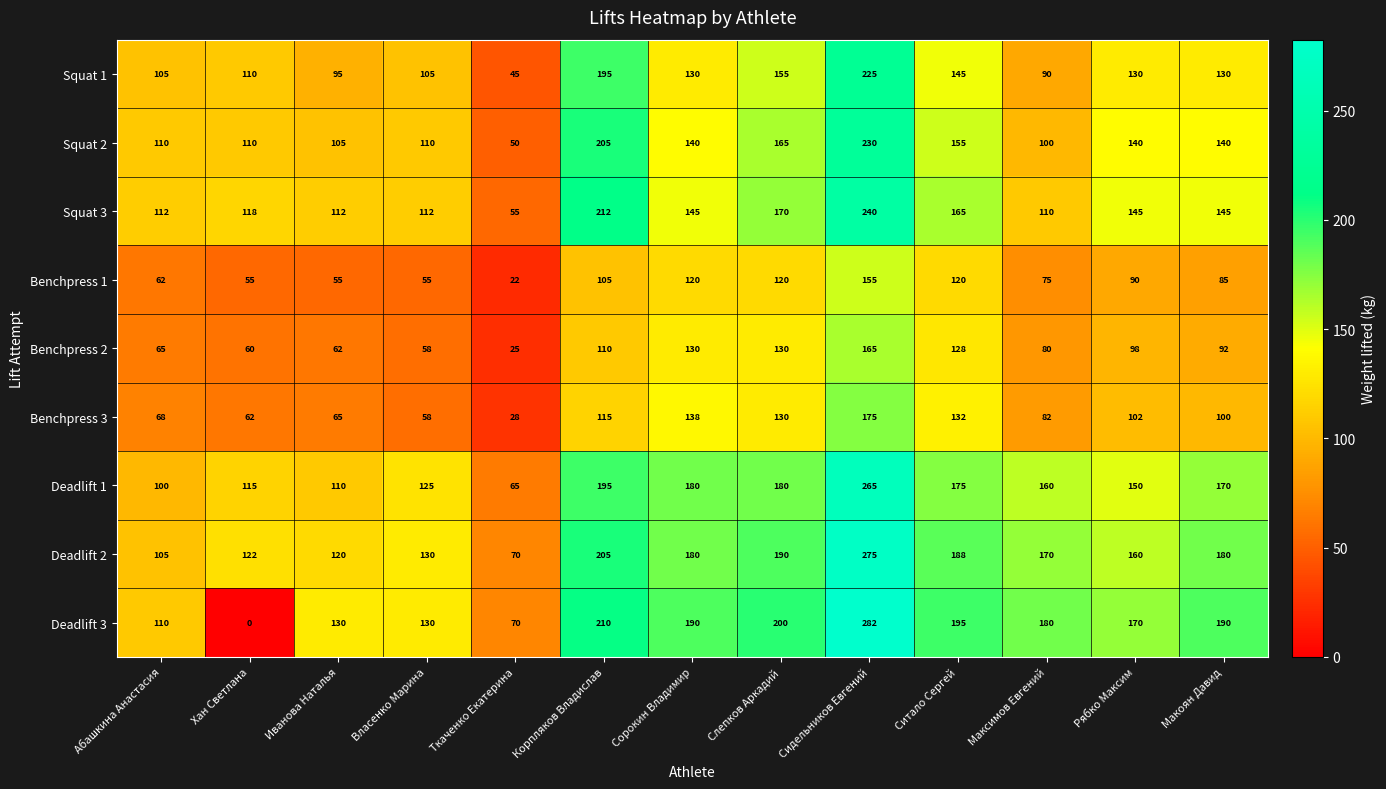

How many categories are shown in the chart?

13